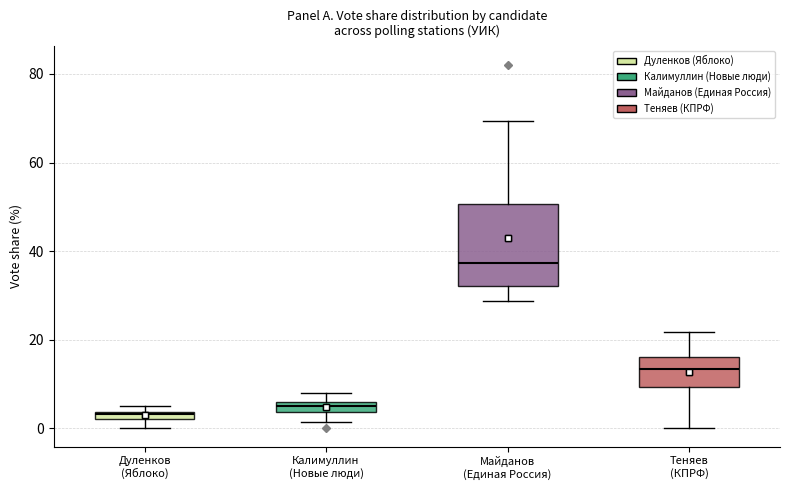

Where does the lower whisker of the box for Дуленков (Яблоко) end on the y-axis? The values are not printed on the chart, so give them approximately, as read against the axis.

0